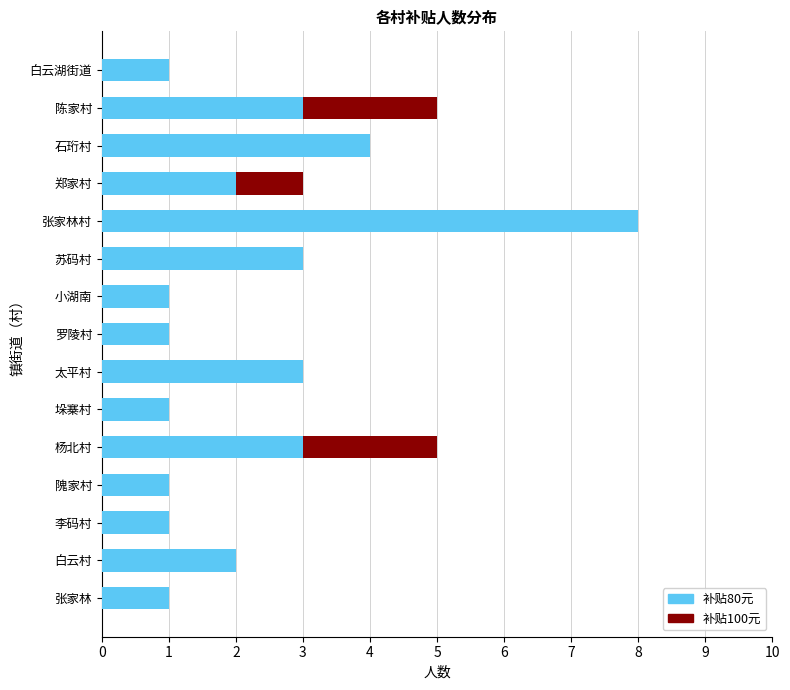

The value of 补贴80元 at 隗家村 is 1. True or false?

True